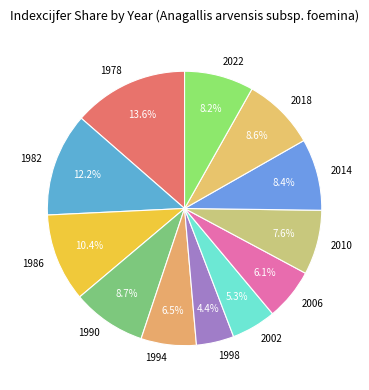

What is the smallest slice in the pie chart?

1998